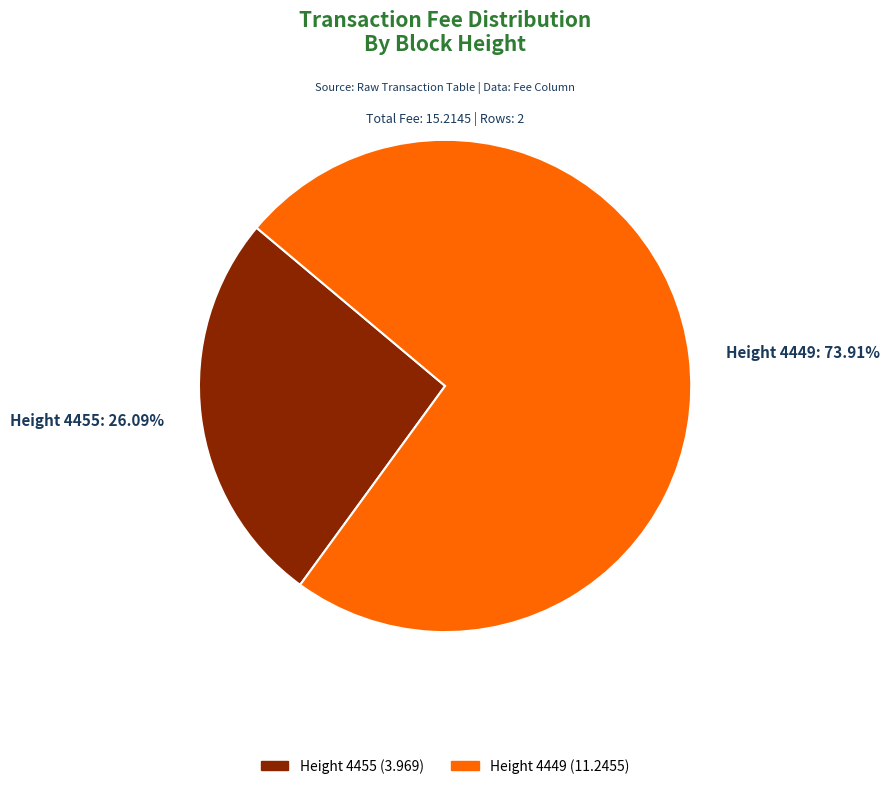

Is there any slice that represents more than half of the pie?

Yes